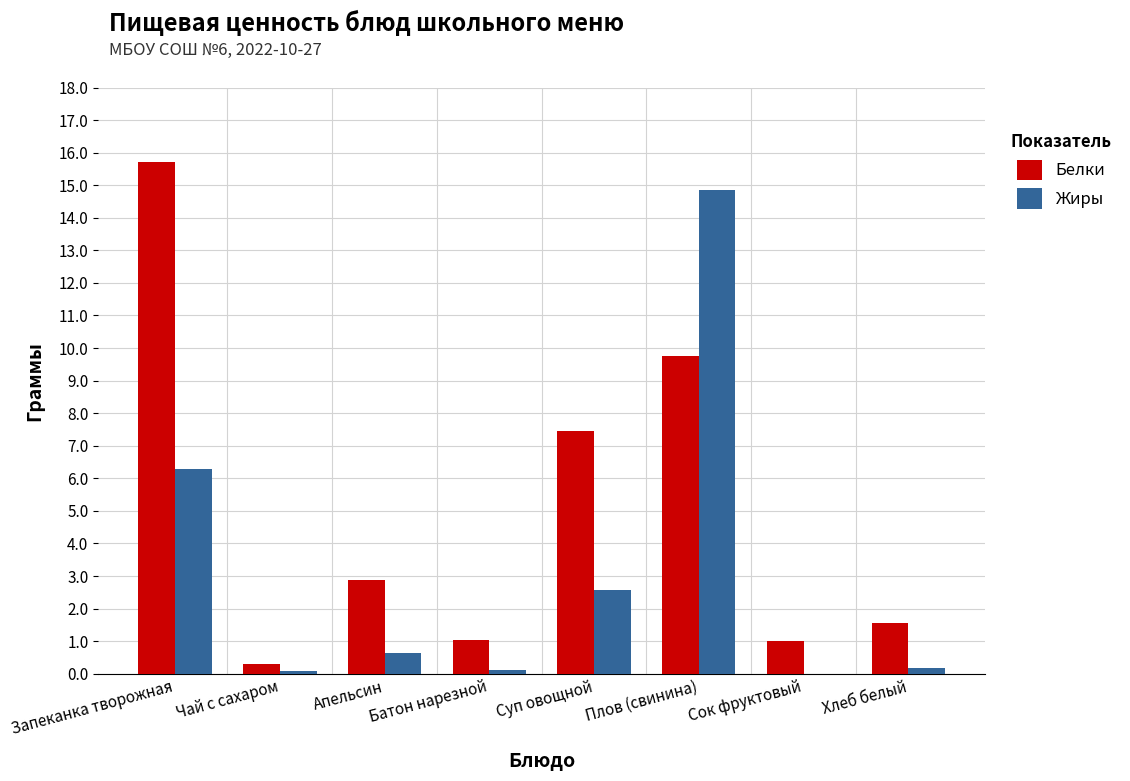

At which category does the chart reach its peak across all series?

Запеканка творожная